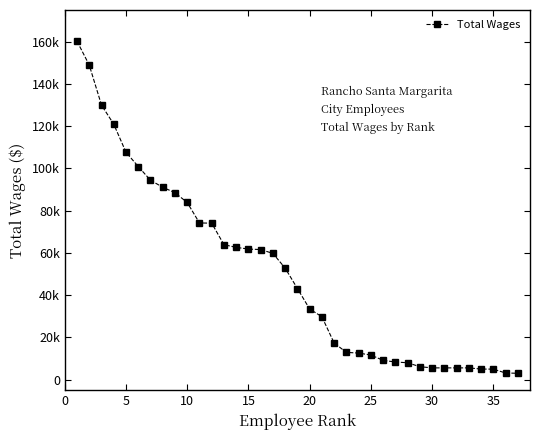

Does the chart have visible grid lines?

No